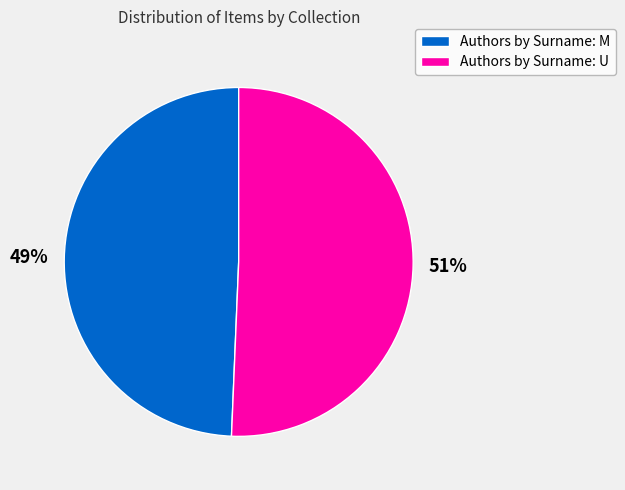

Approximately how many times larger is the value at Authors by Surname: M compared to Authors by Surname: U?

1.0